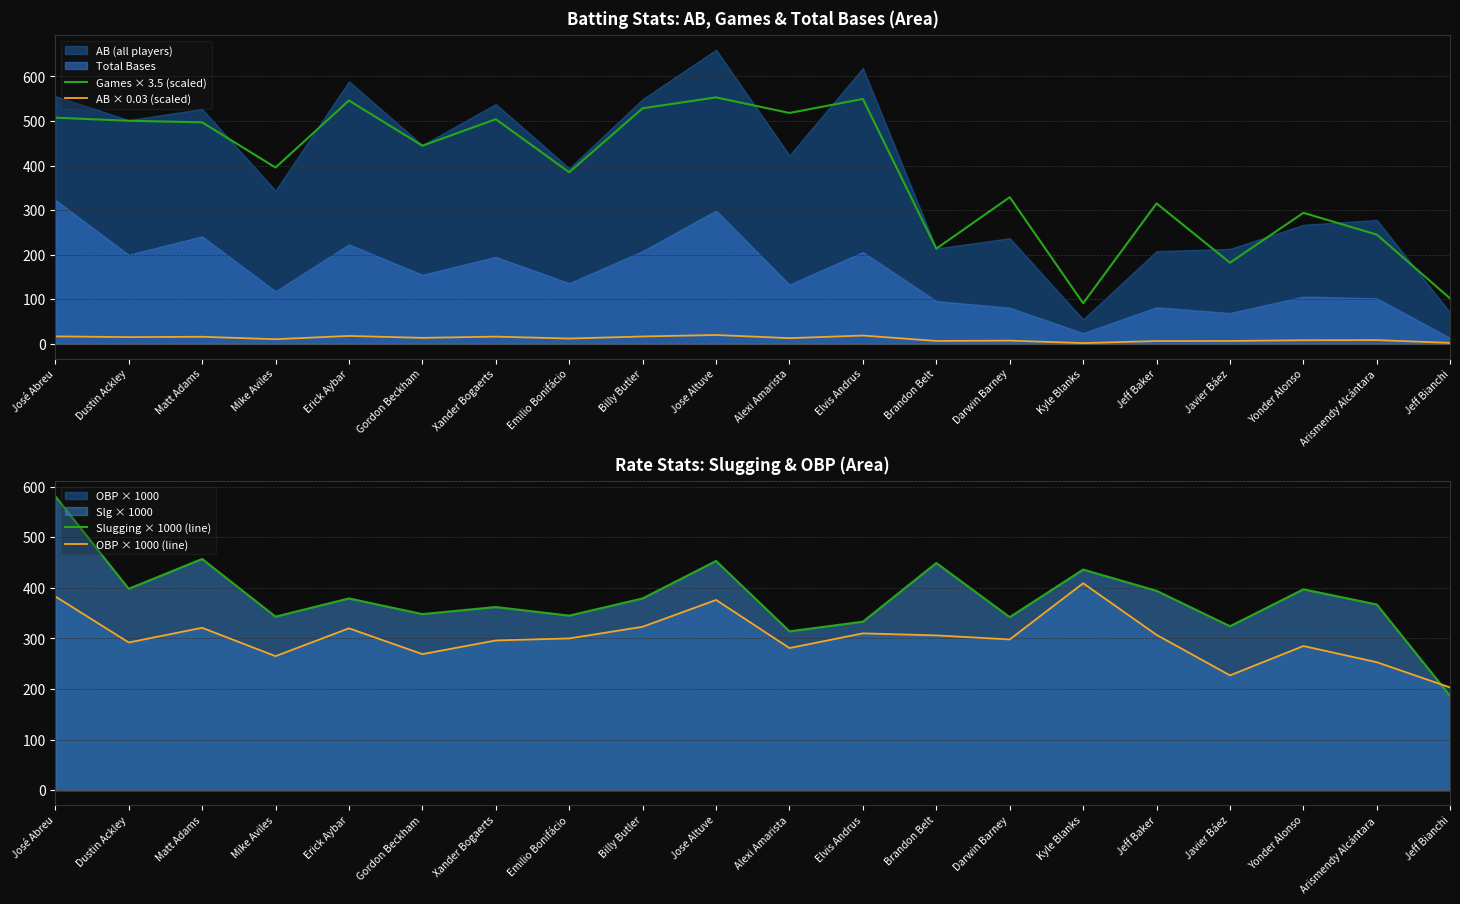

At which label does OBP × 1000 (line) reach its peak?

Kyle Blanks